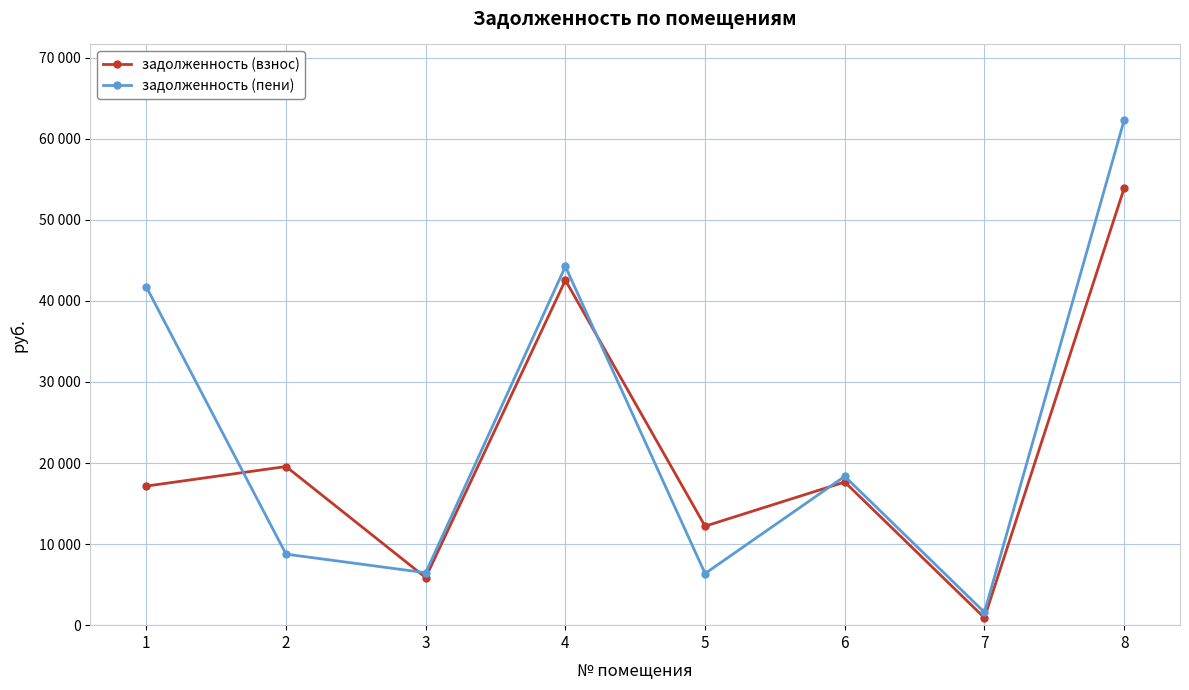

Is it true that задолженность (пени) equals 1589.8 at 7?

True